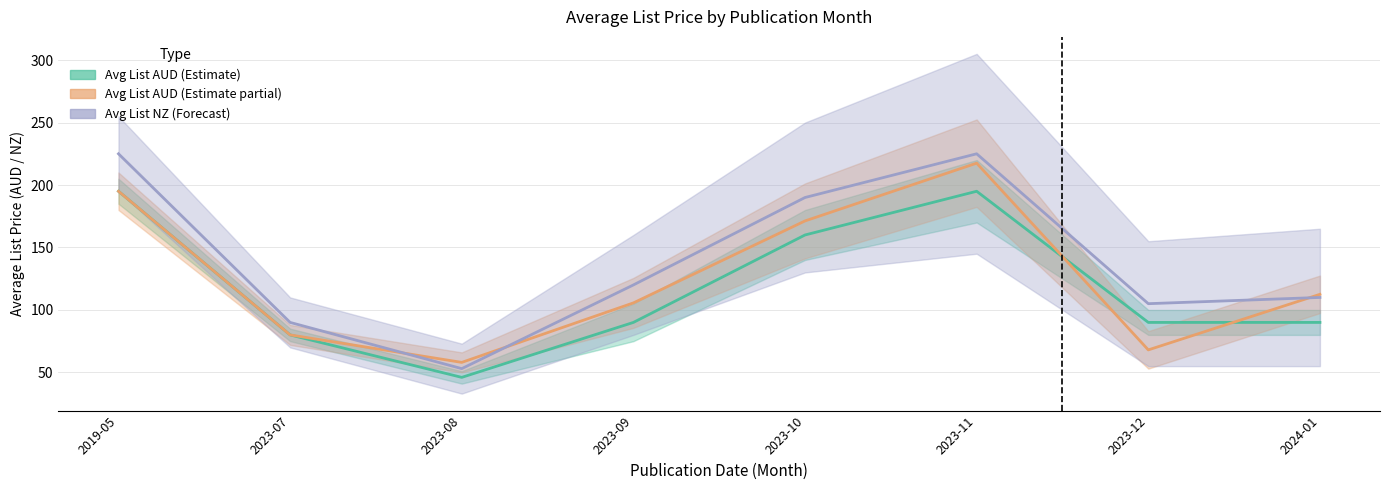

Is it true that Avg List NZ (Forecast) equals 146.8 at 2023-07?

False